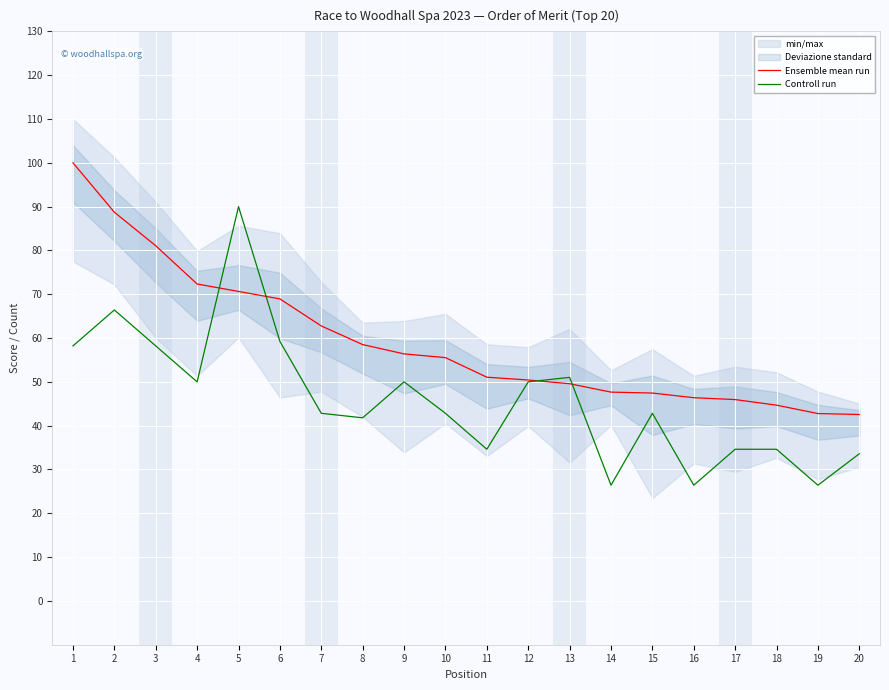

The Ensemble mean run series shows 72.8 at 10. True or false?

False